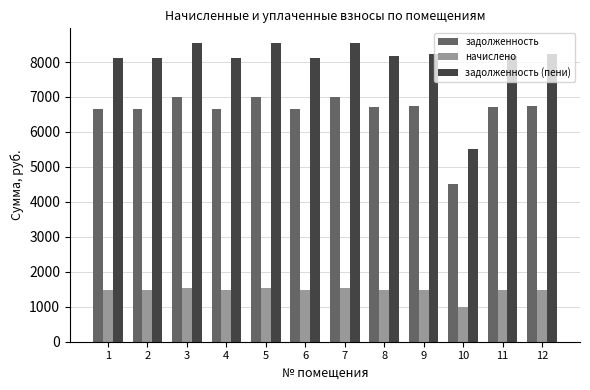

What is the average value of the задолженность series?

6586.9